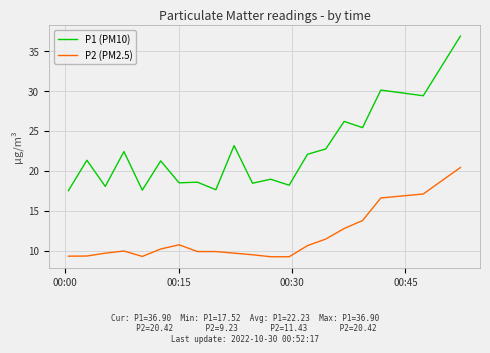

What is the highest value of the P2 (PM2.5) series?

20.4